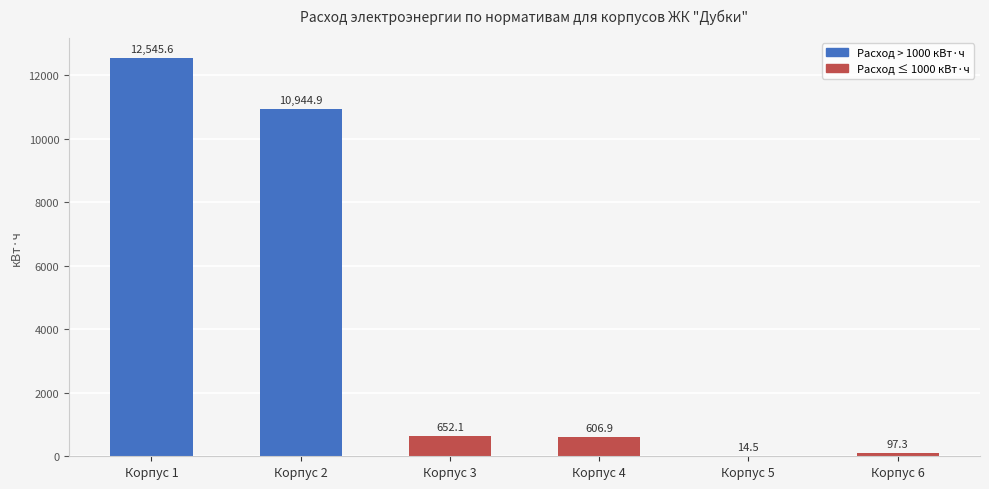

What value does the data have at Корпус 3?

652.1